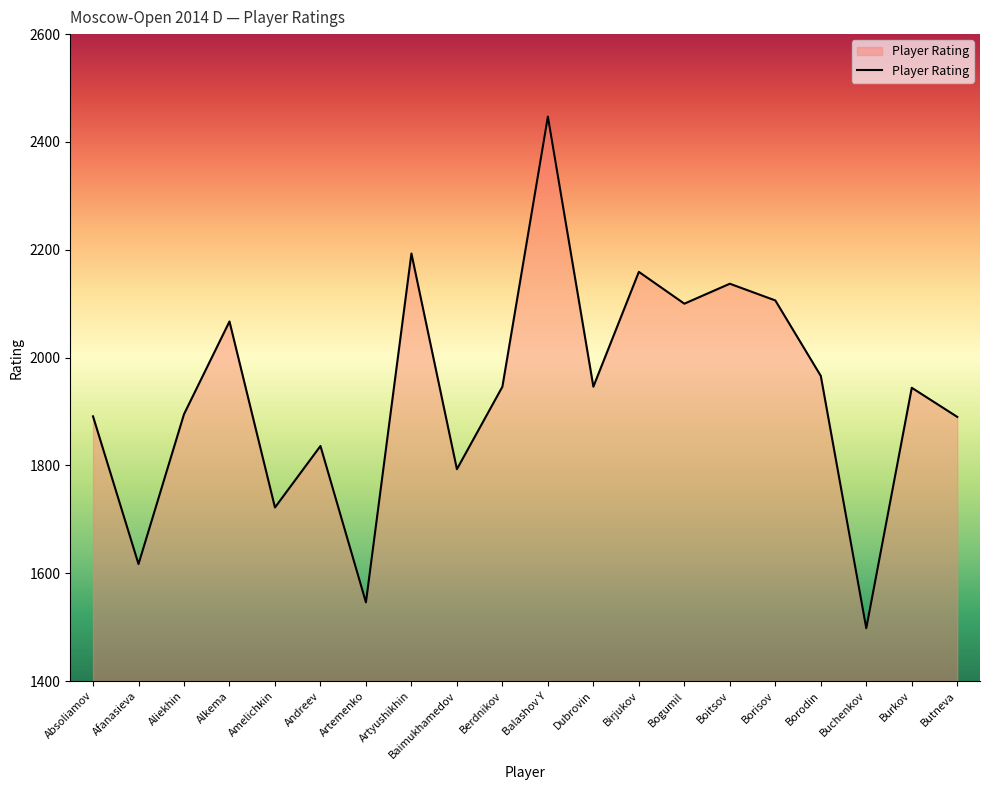

Which has a higher value, Andreev or Boitsov?

Boitsov